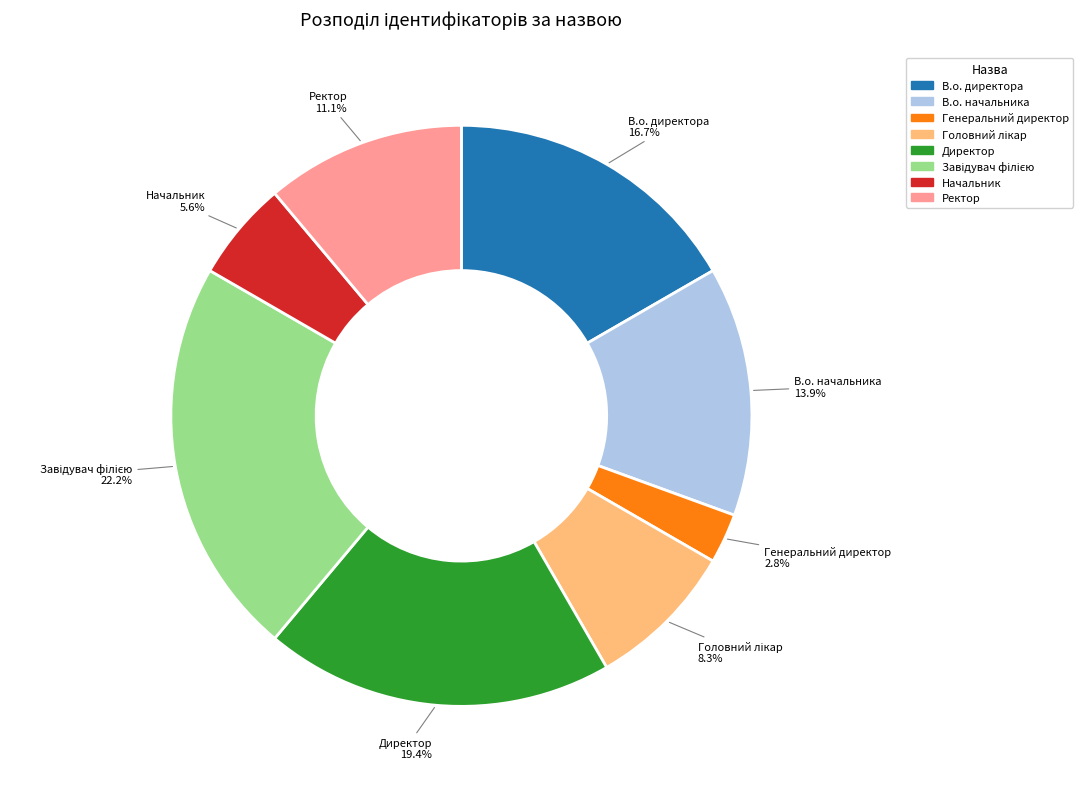

What is the ratio of the value at В.о. директора to the value at В.о. начальника?

1.2